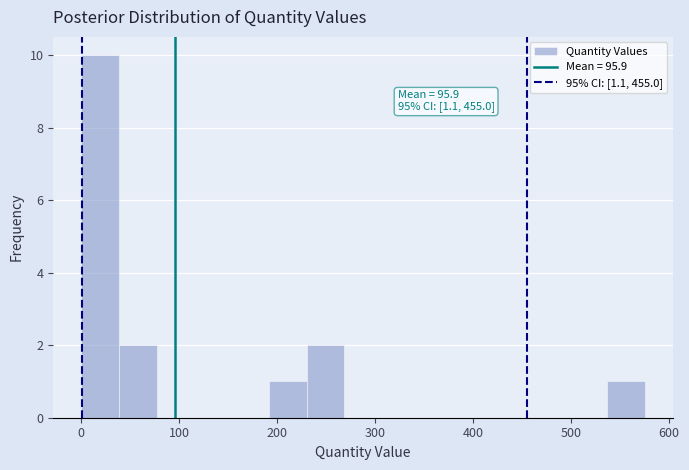

Read against the x-axis, roughly where is the centre of the tallest bar?

20